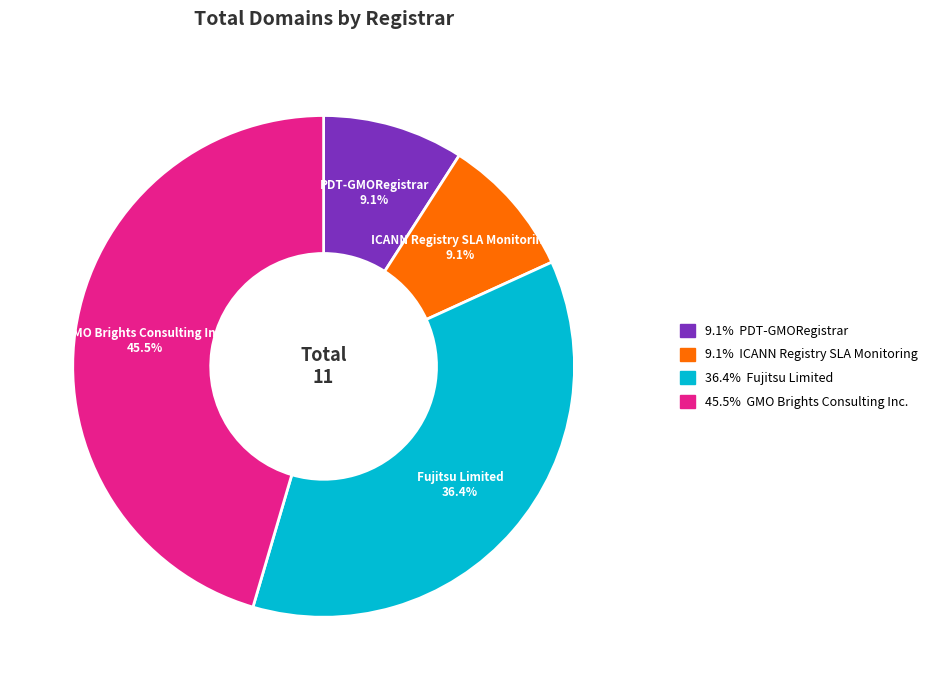

Does any single category account for the majority?

No